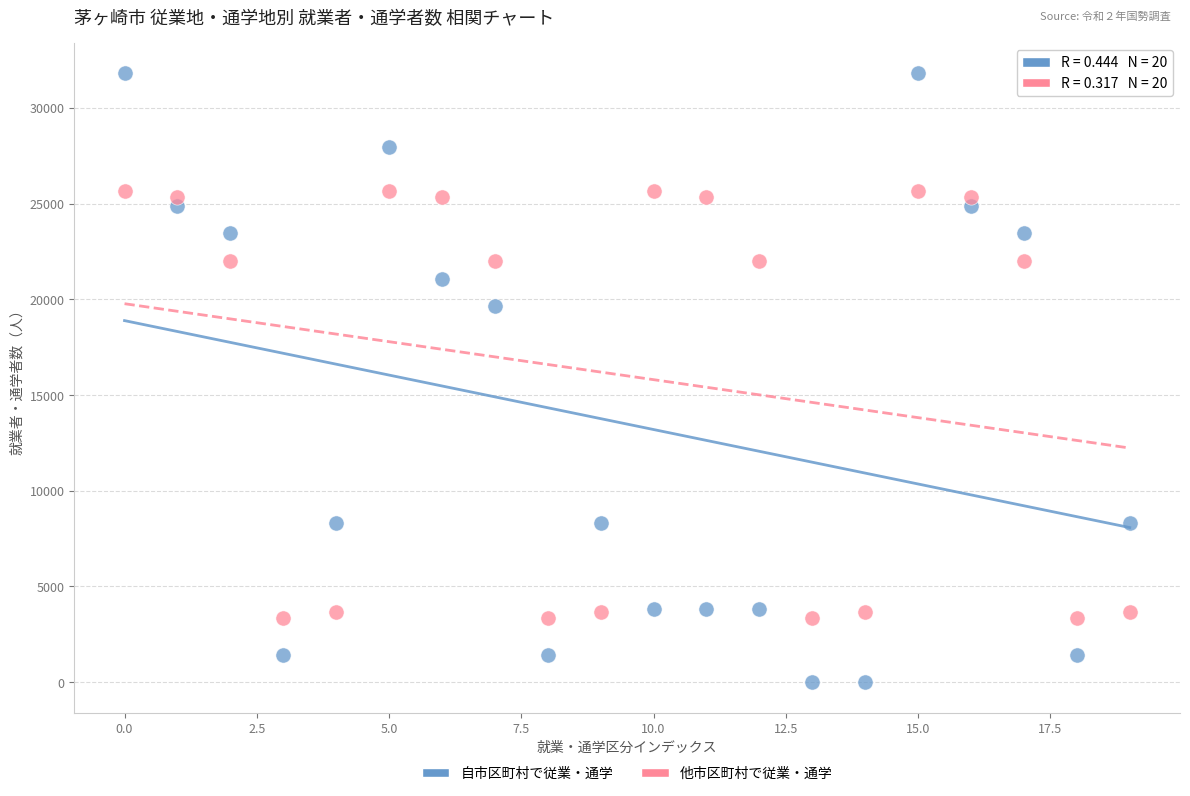

Which series reaches the maximum Y coordinate?

自市区町村で従業・通学